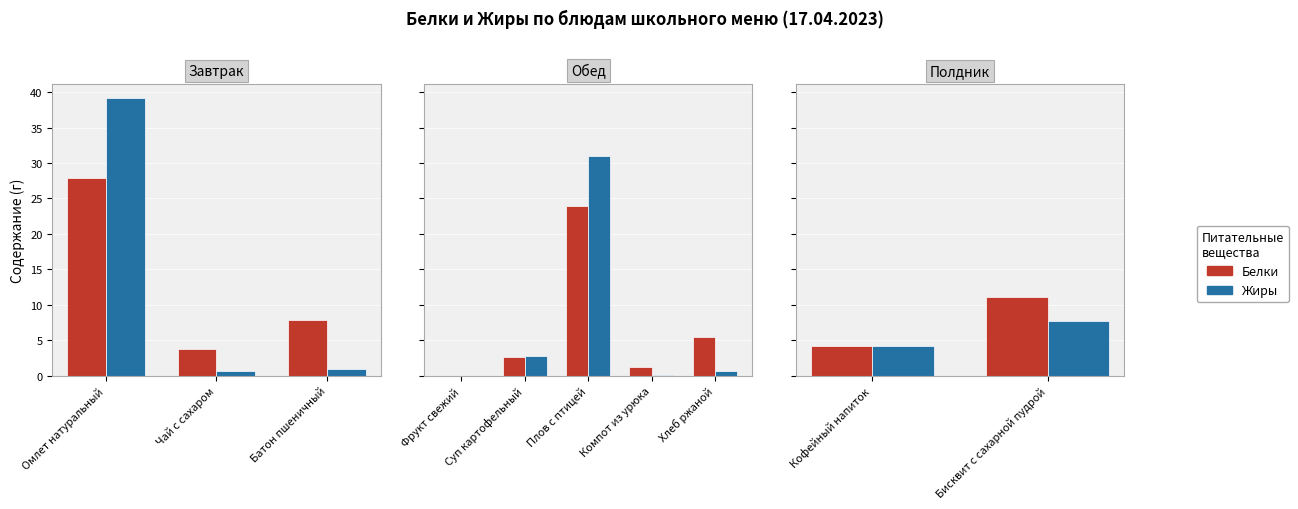

Rank the series by their average value, from highest to lowest.

Белки, Жиры